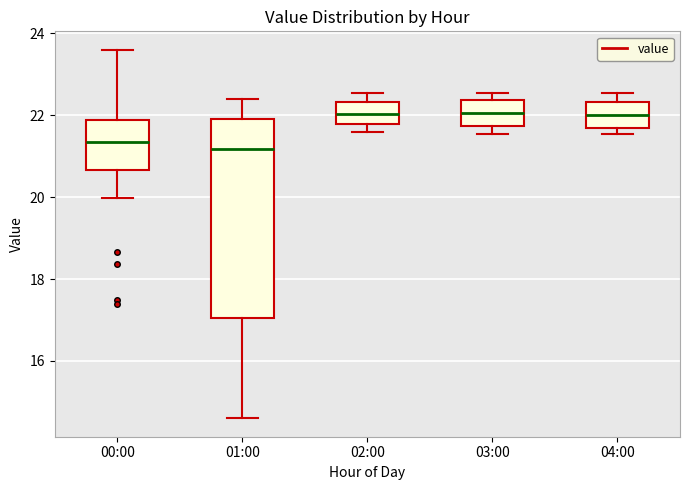

Comparing the boxes themselves (not the whiskers), which one is the tallest?

01:00